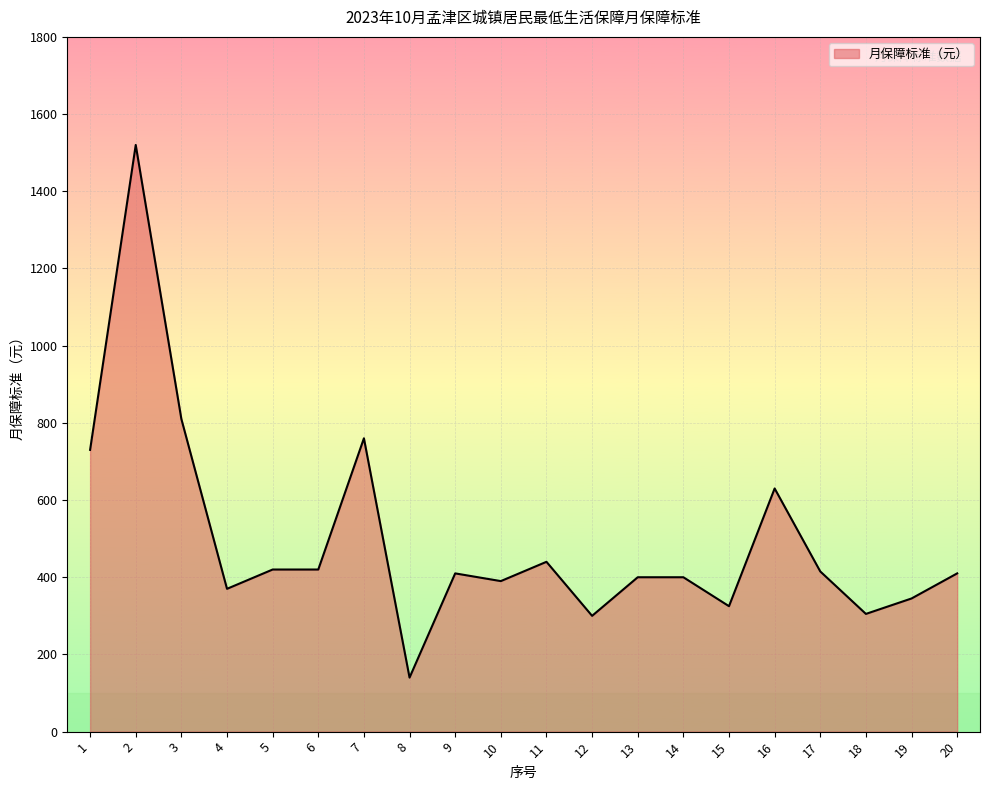

At which label does the data first exceed 410?

1